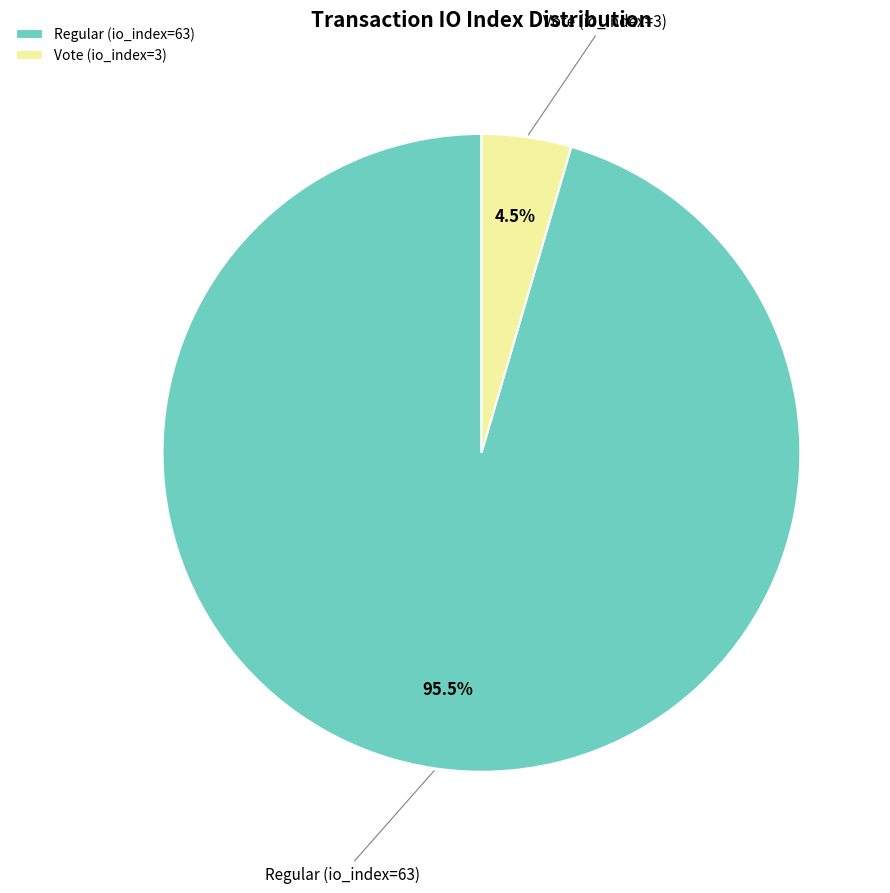

Is there a majority slice in this chart?

Yes